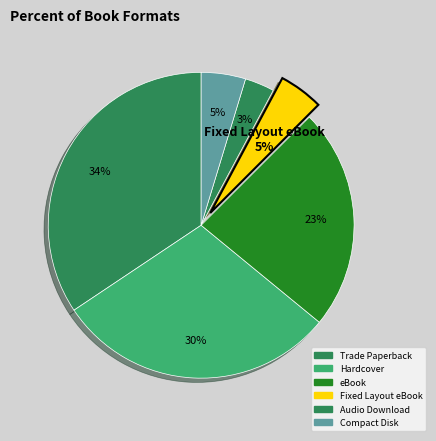

Combined, what portion of the pie is Audio Download and Fixed Layout eBook?

7.8%